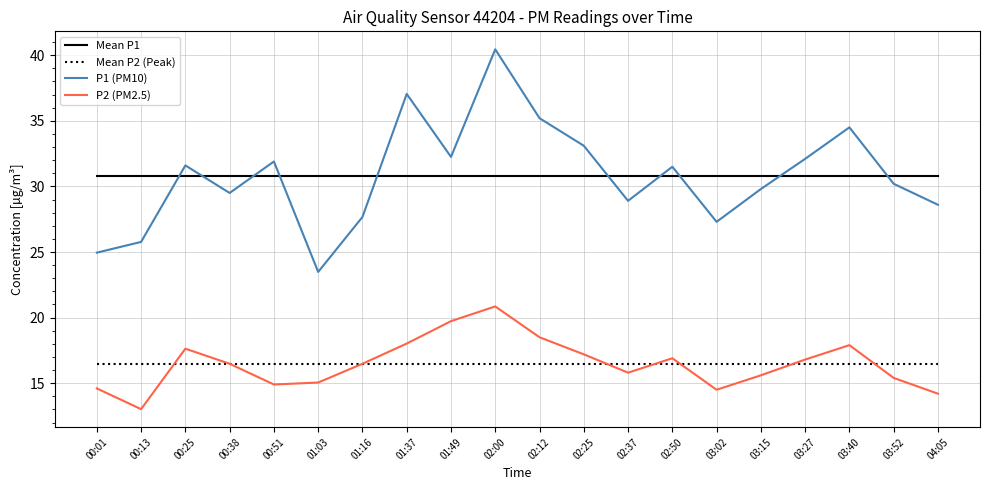

The value of P2 (PM2.5) at 02:12 is 18.5. True or false?

True